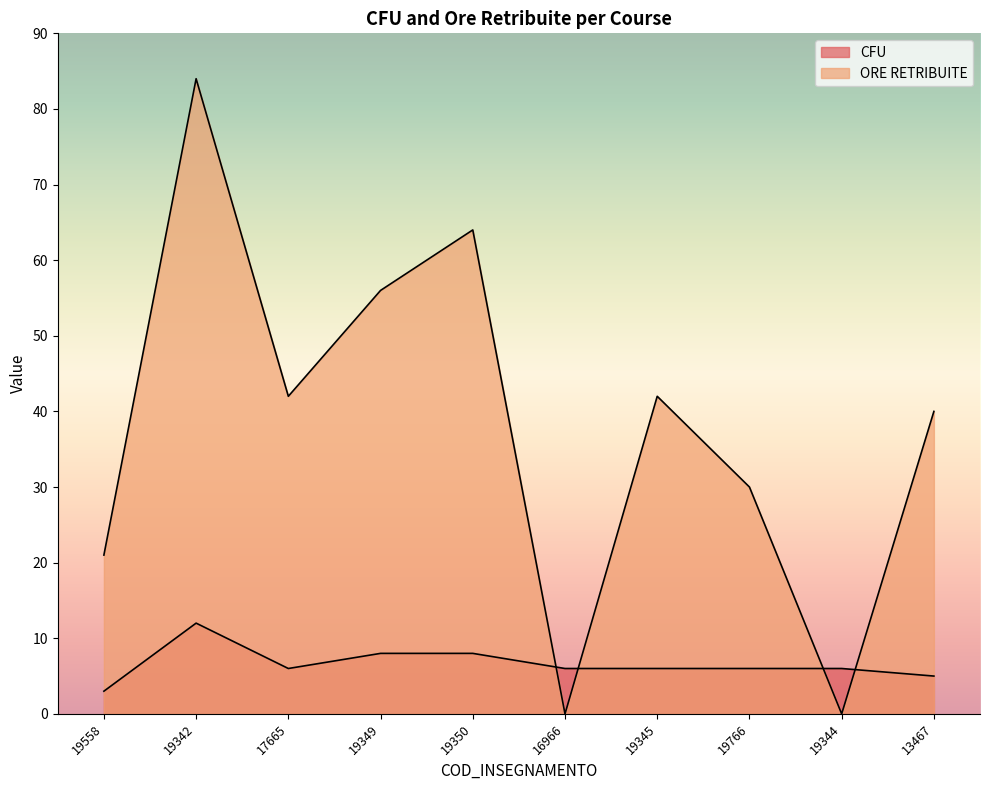

At which label is CFU closest to 7?

17665